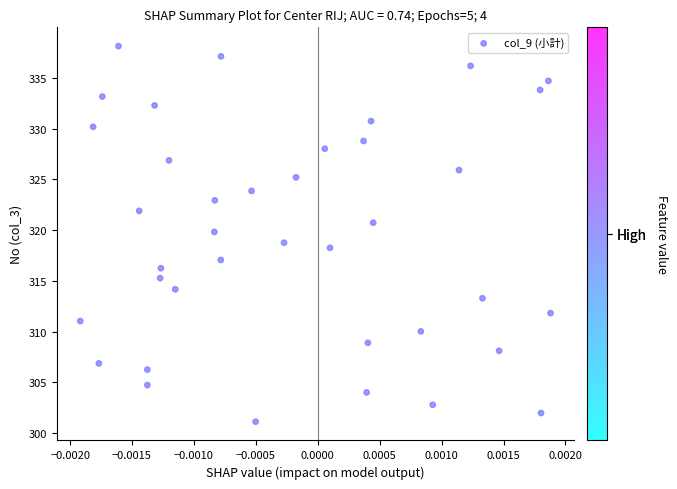

What is the range of Y values (max minus min)?

37.0